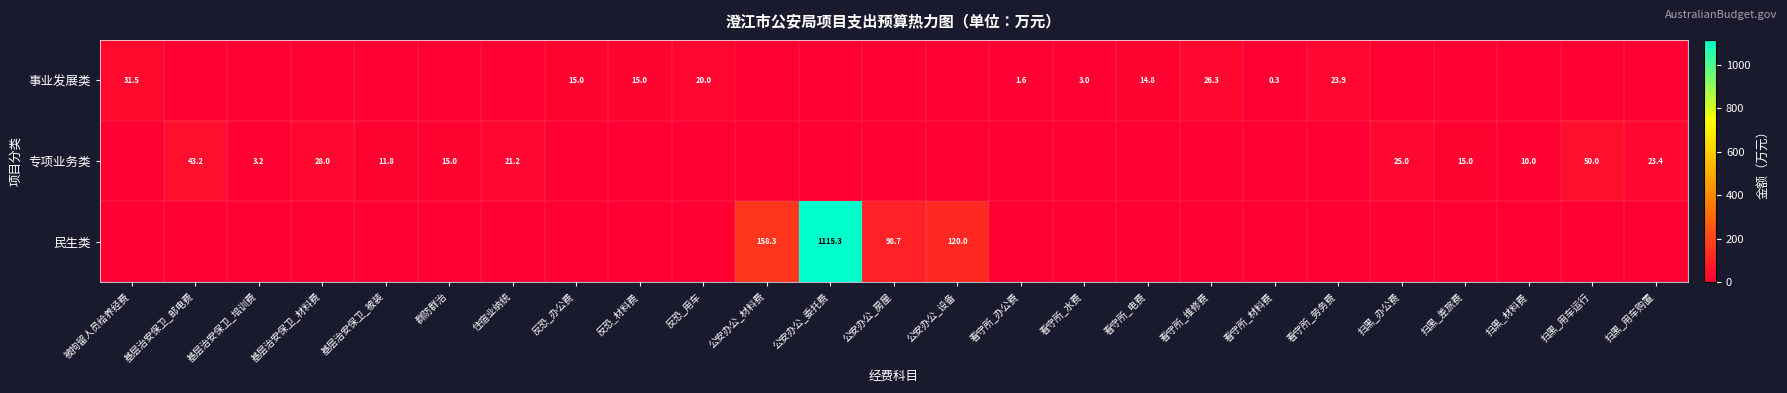

At which category is the sum across all series the highest?

公安办公_委托费